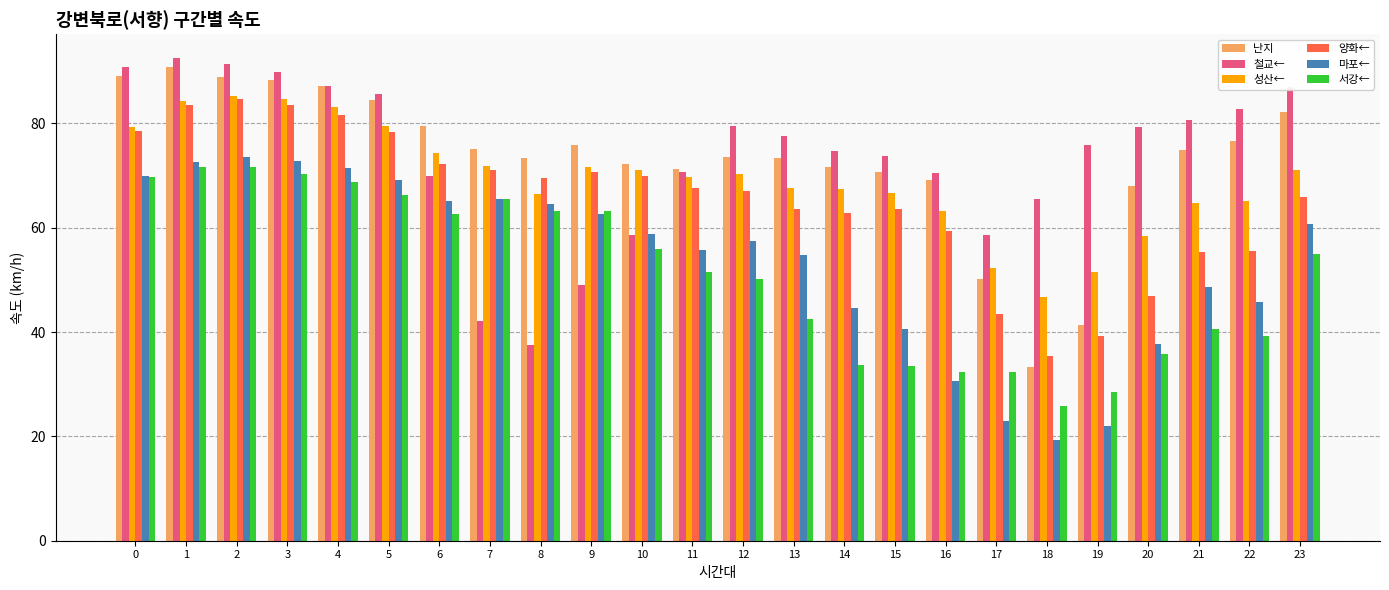

Which category has the highest value across all series?

1